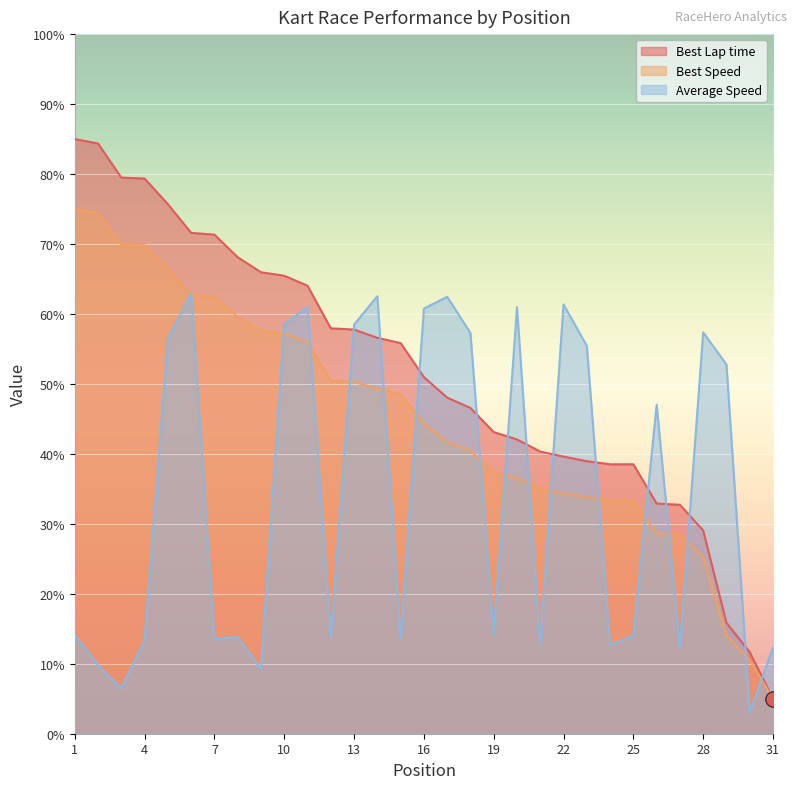

What is the total value across all series at 11?

181.0